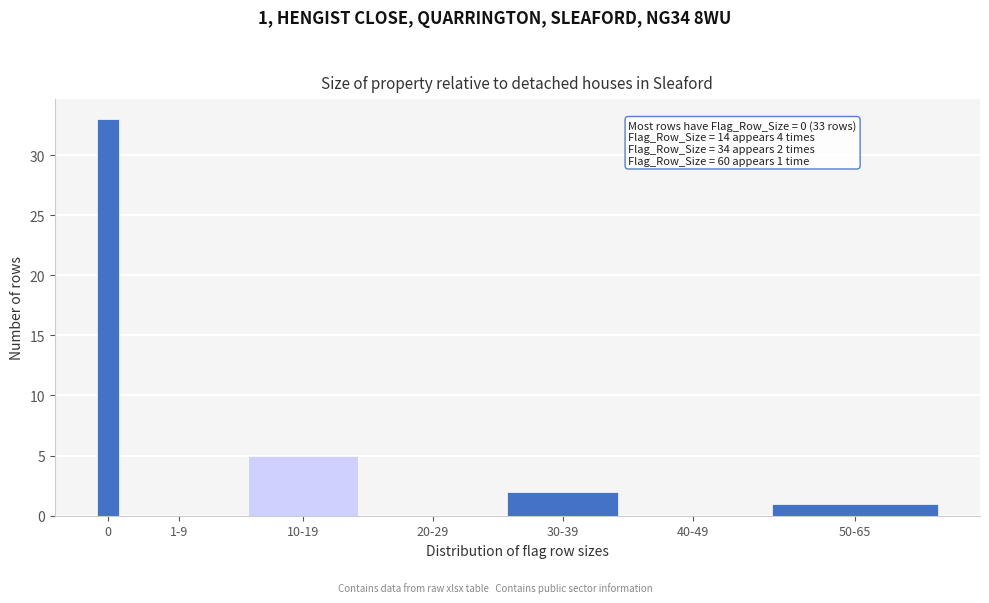

Reading left to right, transcribe all the data shown in this chart.

0=33	1-9=0	10-19=5	20-29=0	30-39=2	40-49=0	50-65=1